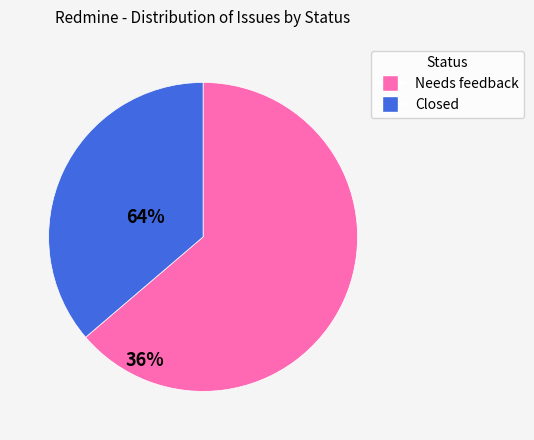

What is the majority slice?

Needs feedback